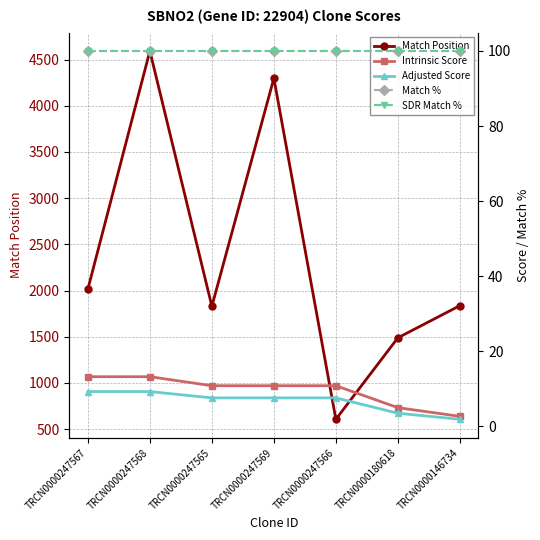

Which label corresponds to the smallest value in the chart?

TRCN0000146734